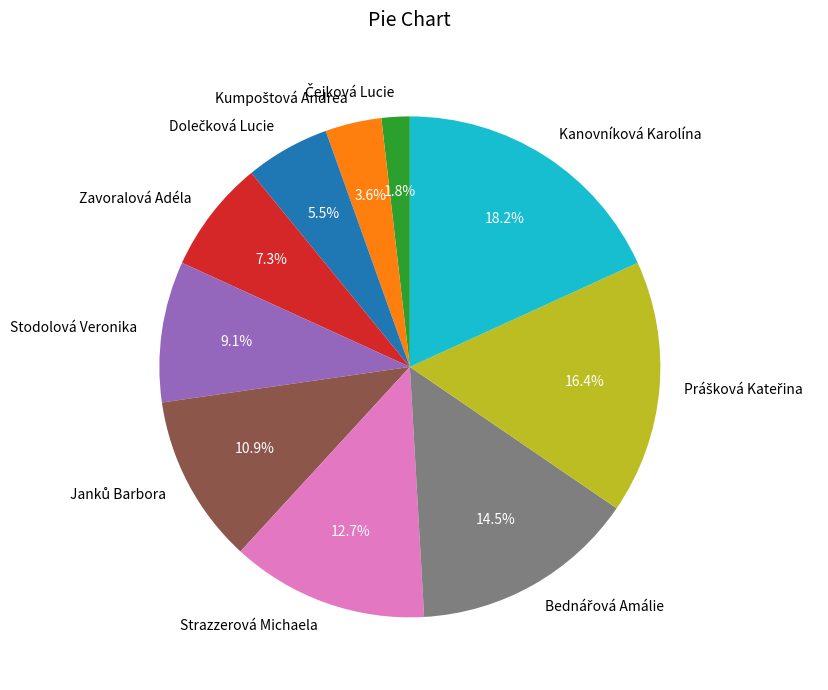

Which category has the biggest portion of the pie?

Kanovníková Karolína